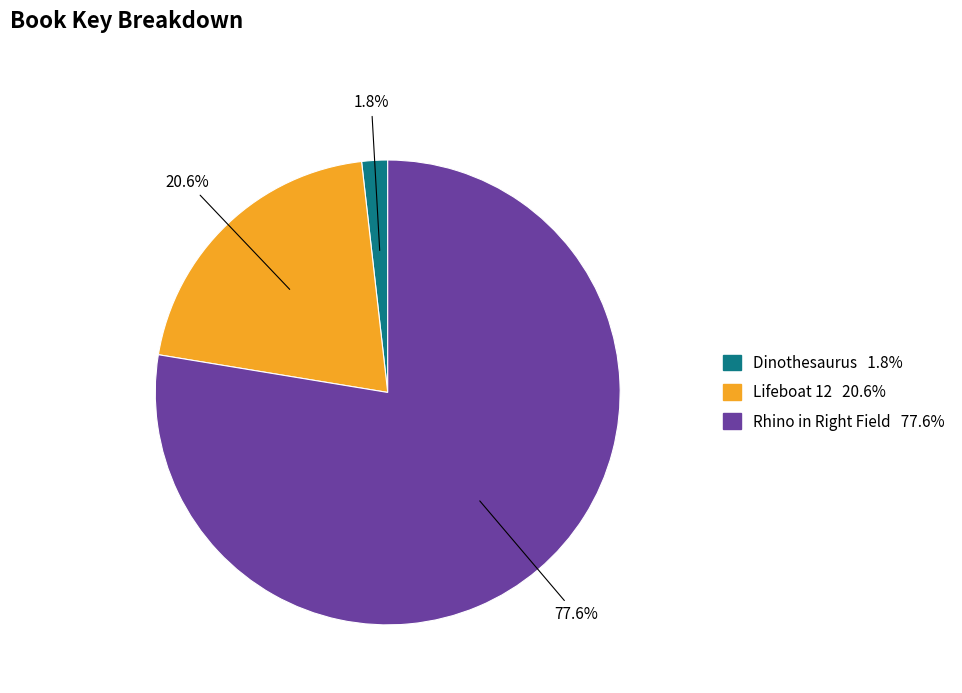

How many segments does this pie chart have?

3